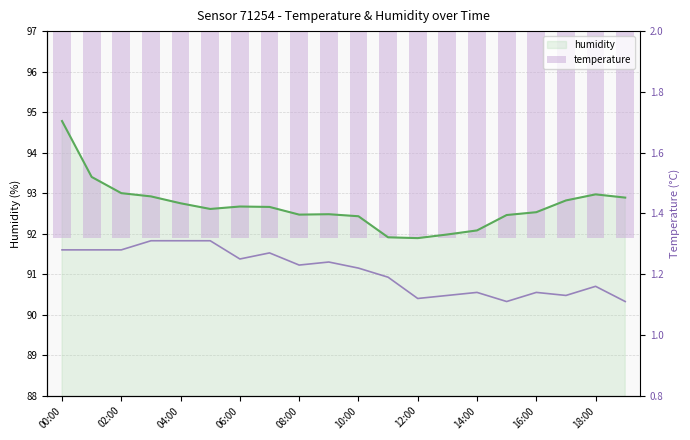

Is it true that humidity equals 50.7 at 14:00?

False